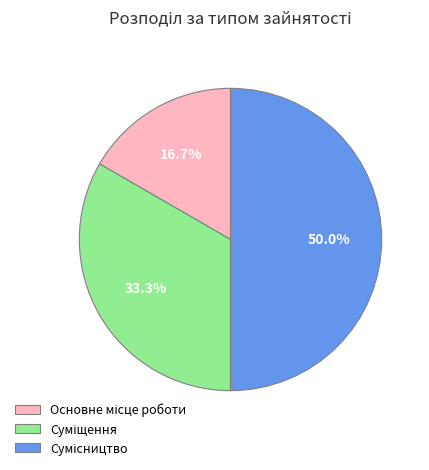

Which slice is the smallest?

Основне місце роботи